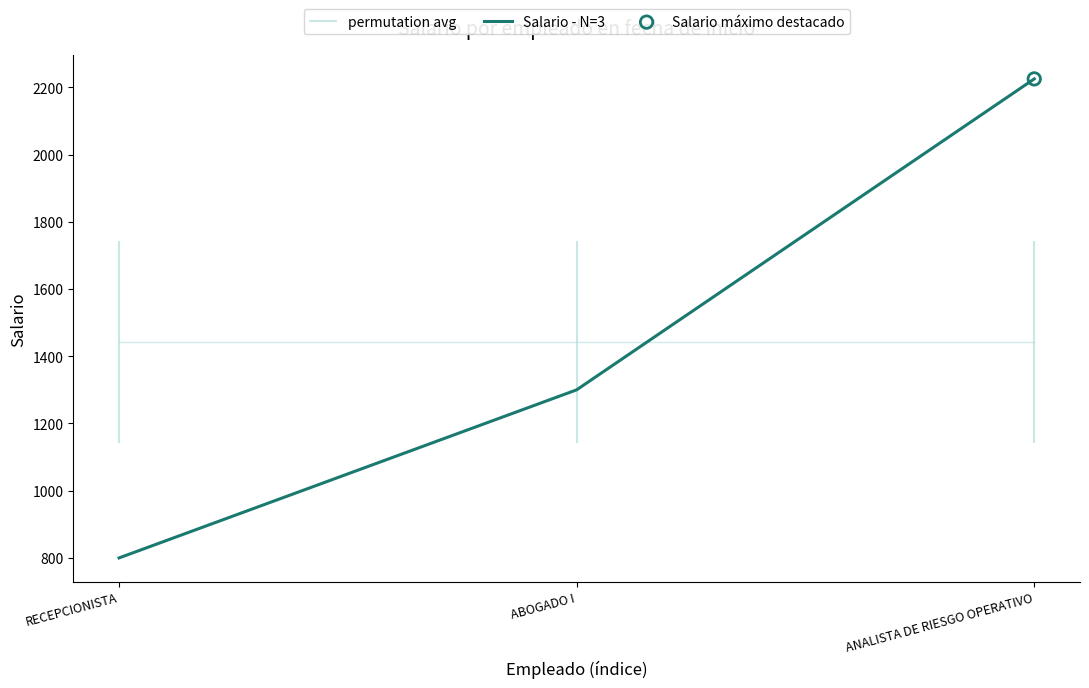

What is the change in value from ABOGADO I to ANALISTA DE RIESGO OPERATIVO?

+925